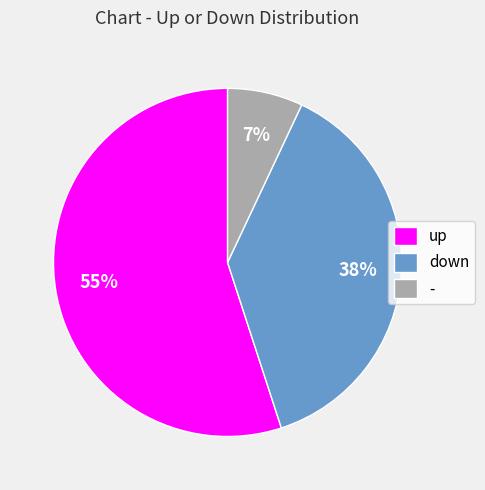

Is it true that up is 48% of the pie?

False